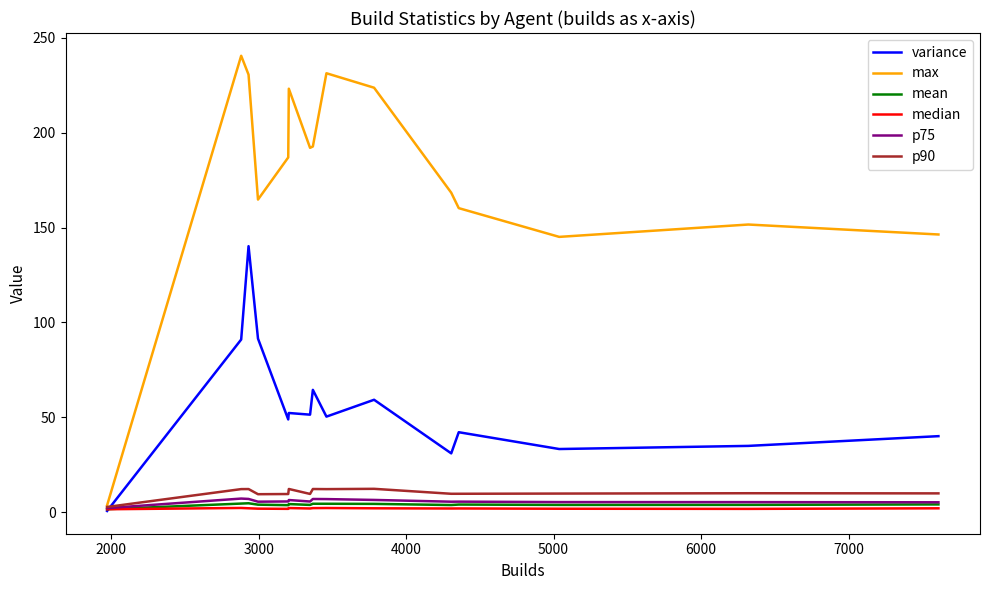

List the series in order of their peak value, lowest first.

median, mean, p75, p90, variance, max